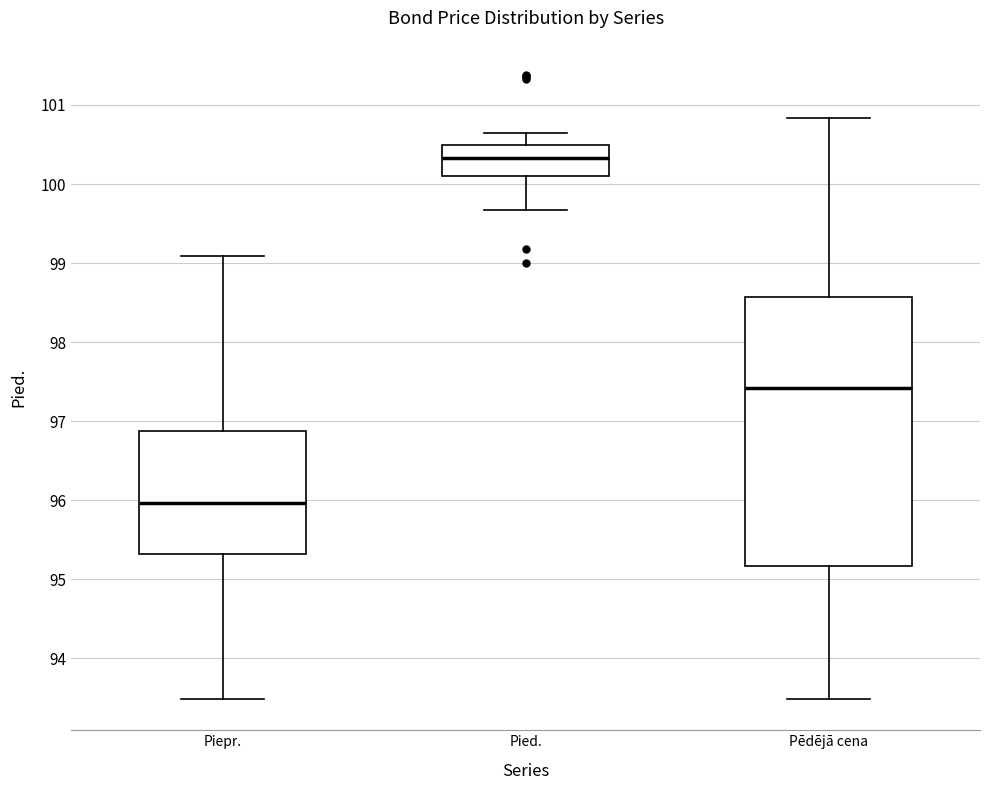

Which box is the tallest, from its lower edge to its upper edge?

Pēdējā cena